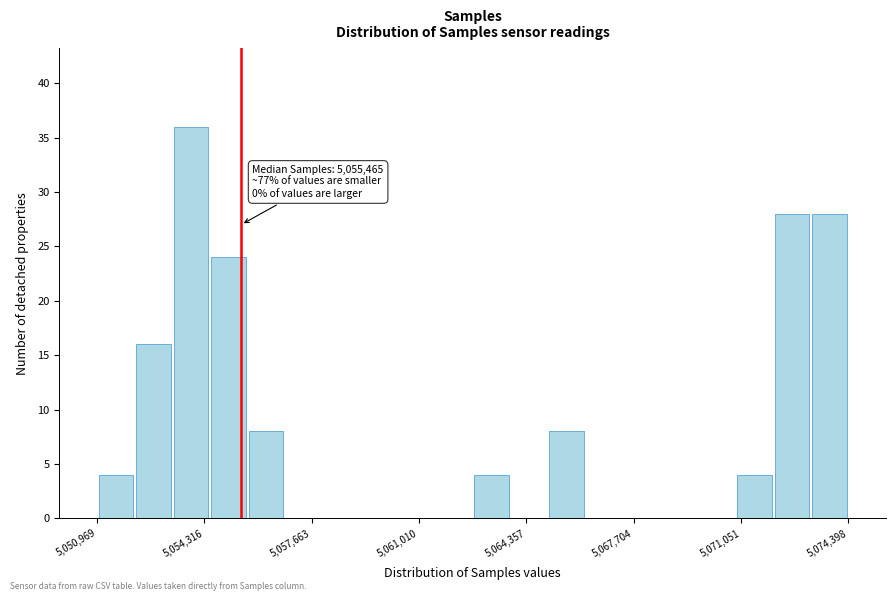

Around what value on the x-axis is the tallest bar? Give the approximate position of its centre, as read against the axis.

5054000